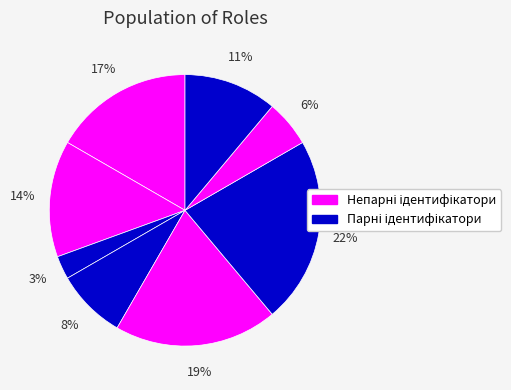

To the nearest percent, what is the difference between the largest and smallest slice percentages?

19%